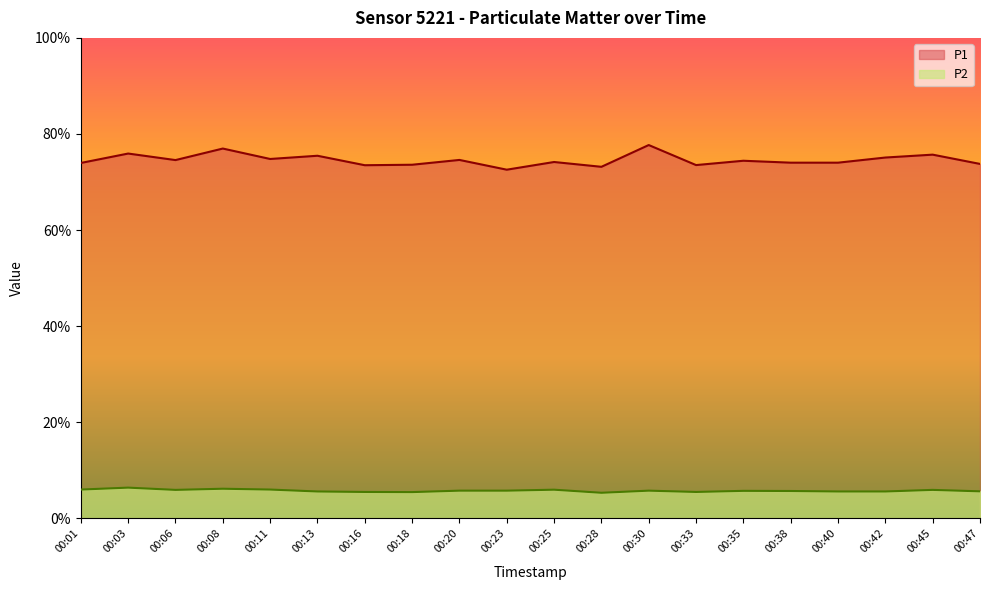

Rank the series at 00:18 from lowest to highest value.

P2, P1